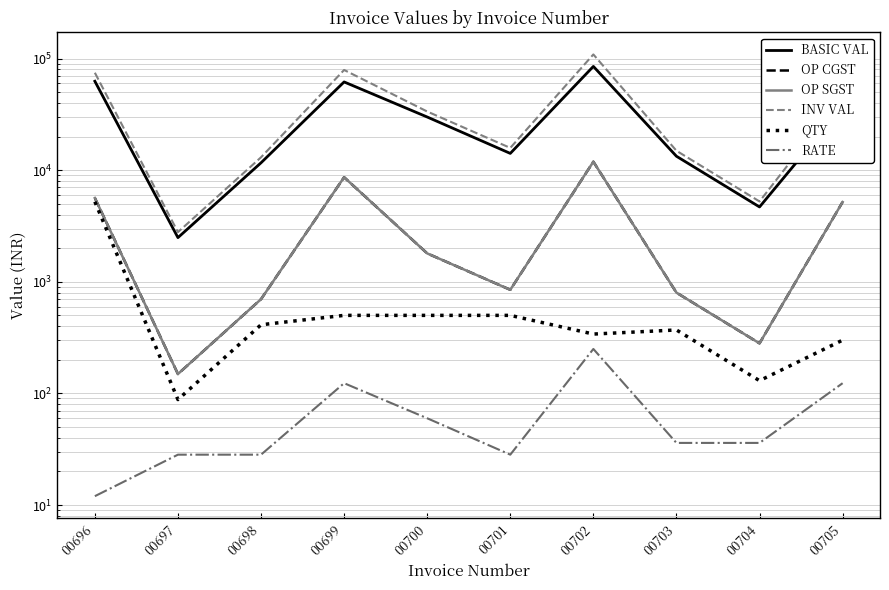

Reading left to right, extract all data points from this chart.

BASIC VAL: 62580.0	2486.0	11639.0	61700.0	29930.0	14125.0	85000.0	13320.0	4680.0	37020.0
OP CGST: 5632.2	149.2	698.3	8638.0	1795.8	847.5	11900.0	799.2	280.8	5182.8
OP SGST: 5632.2	149.2	698.3	8638.0	1795.8	847.5	11900.0	799.2	280.8	5182.8
INV VAL: 74582.8	2784.3	13035.7	78976.0	33521.6	15820.0	108800.0	14918.4	5241.6	47385.6
QTY: 5215.0	88.0	412.0	500.0	500.0	500.0	340.0	370.0	130.0	300.0
RATE: 12.0	28.2	28.2	123.4	59.9	28.2	250.0	36.0	36.0	123.4